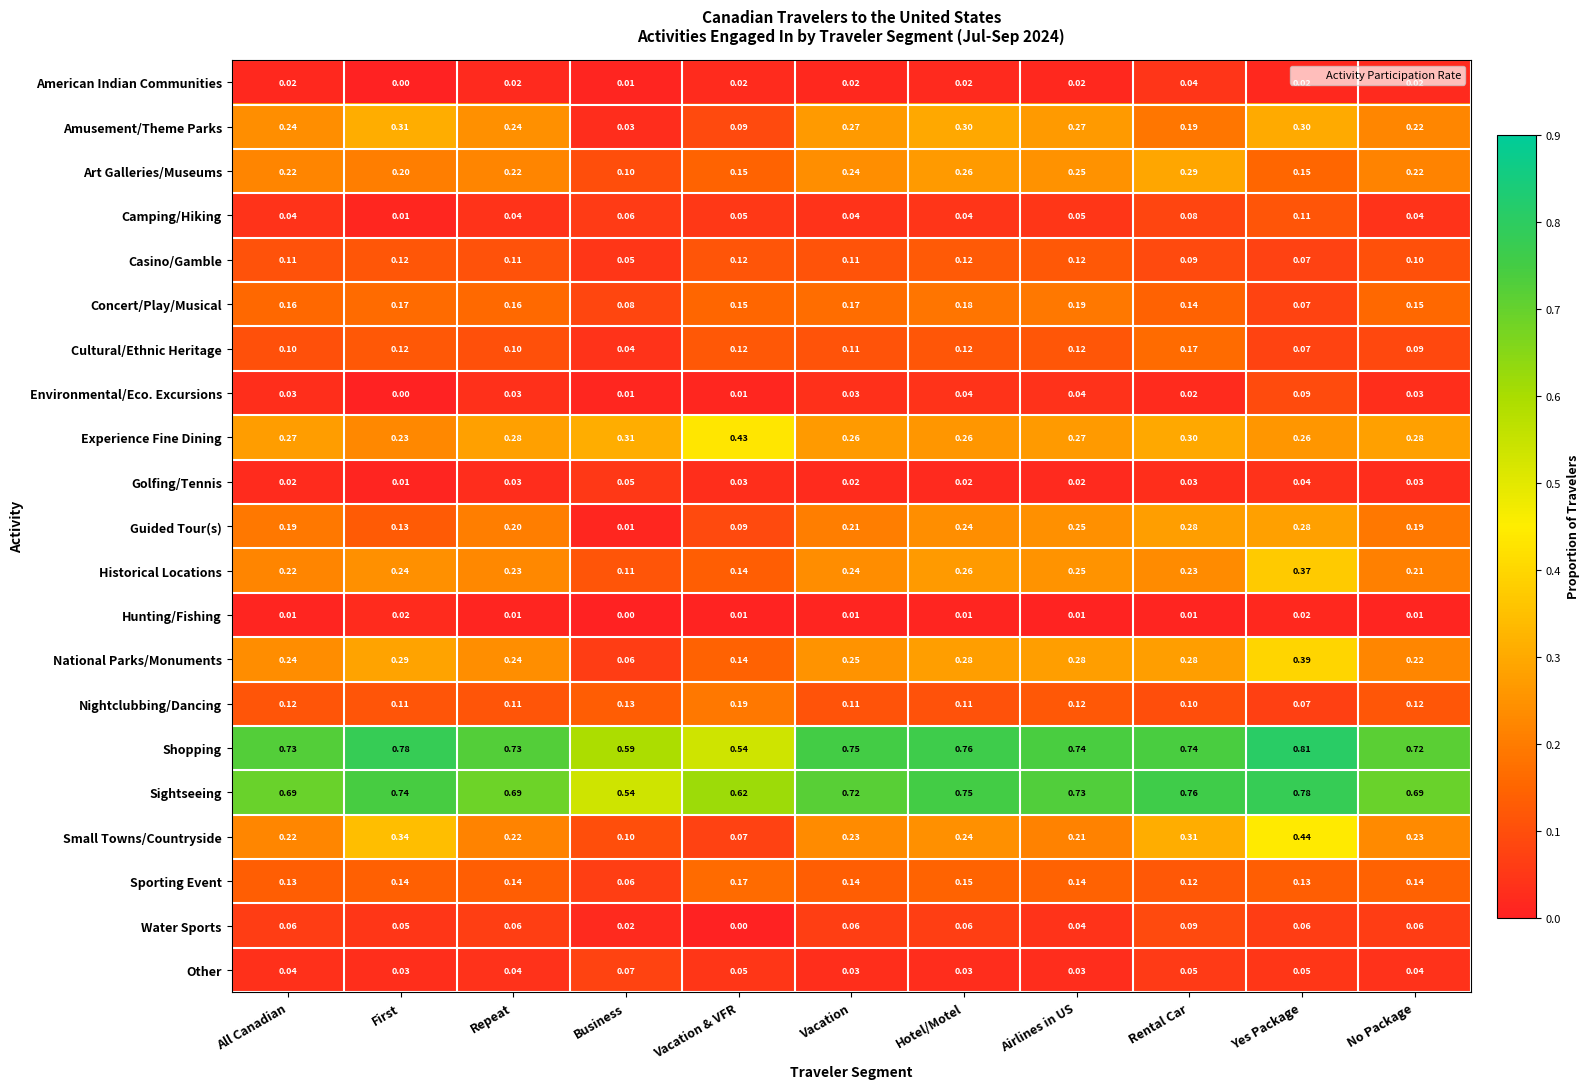

Which series has the largest total across all categories?

Shopping